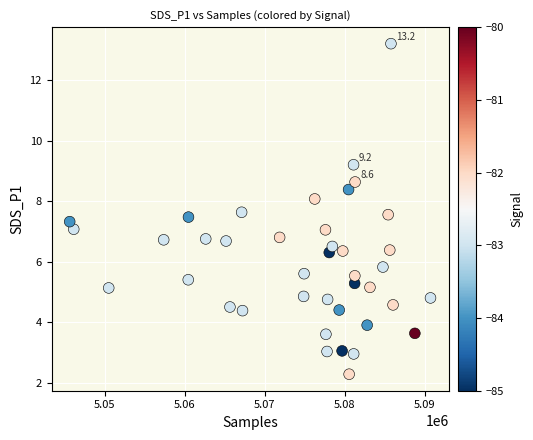

What is the range of X values (max minus min)?

45091.0